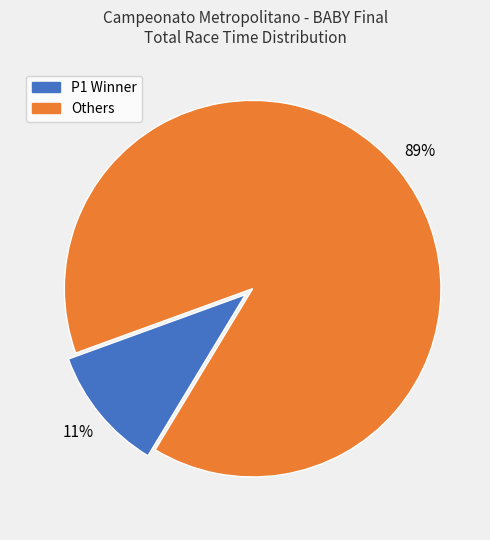

Do Others and P1 Winner together represent more than half of the pie?

Yes